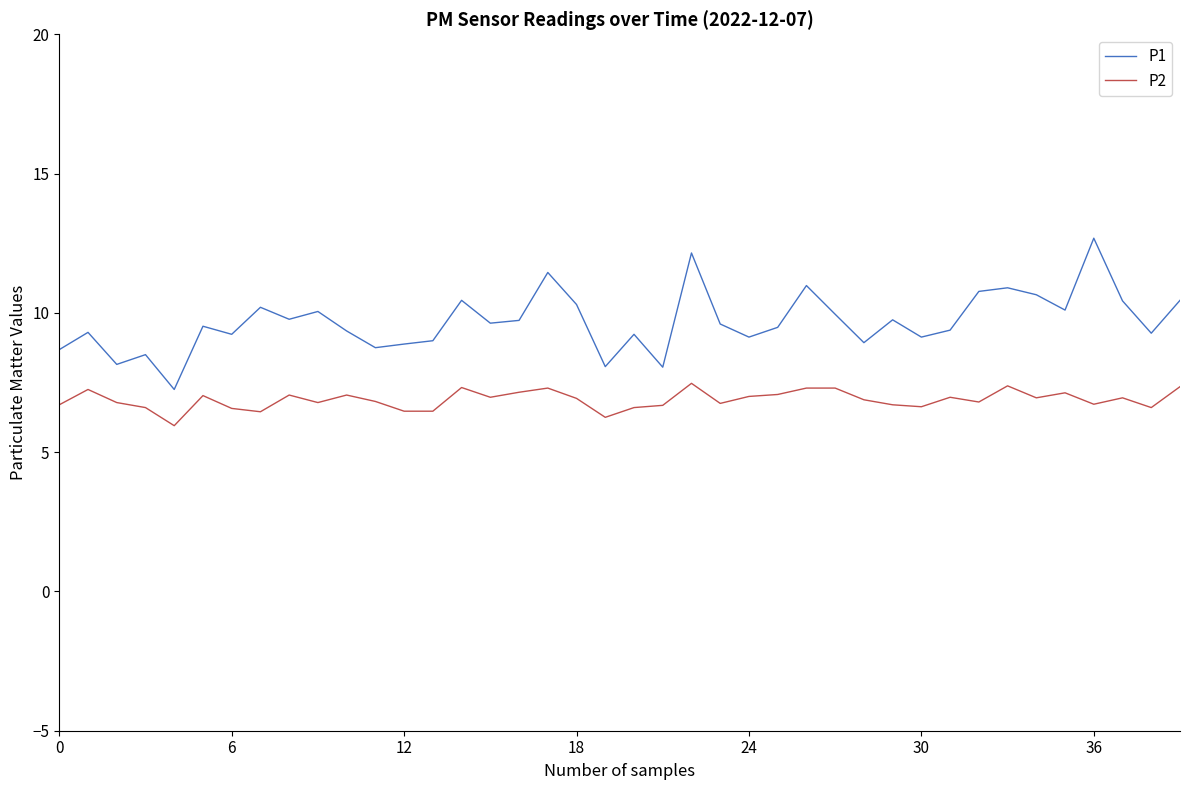

True or false: P1 and P2 intersect in this chart.

False